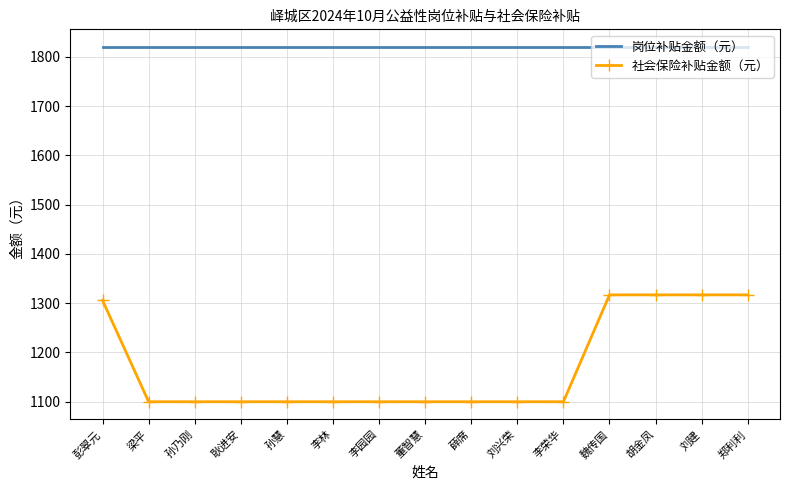

Is the value of 社会保险补贴金额（元） at 胡金凤 greater than the value of 岗位补贴金额（元） at 孙慧?

No